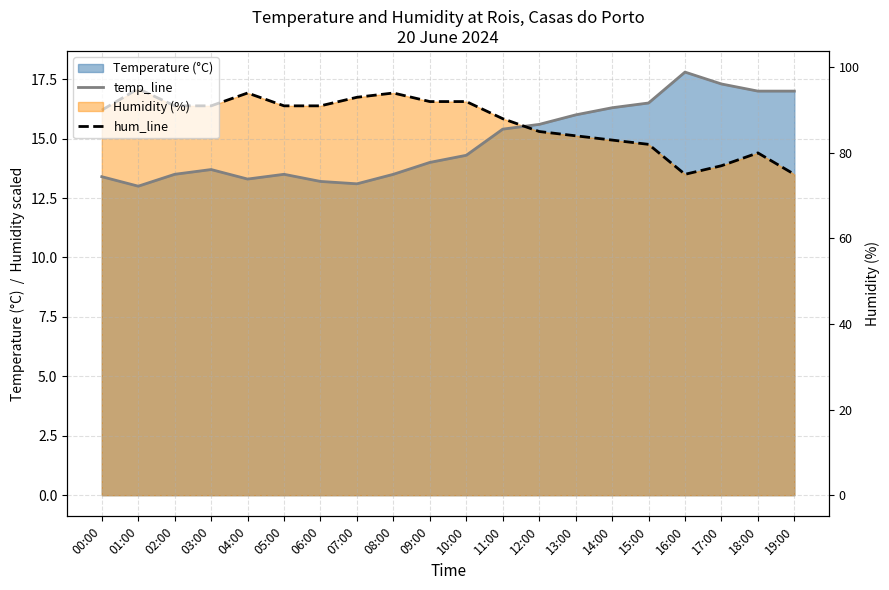

What is the difference between the maximum and minimum values in the temp_line series?

4.8